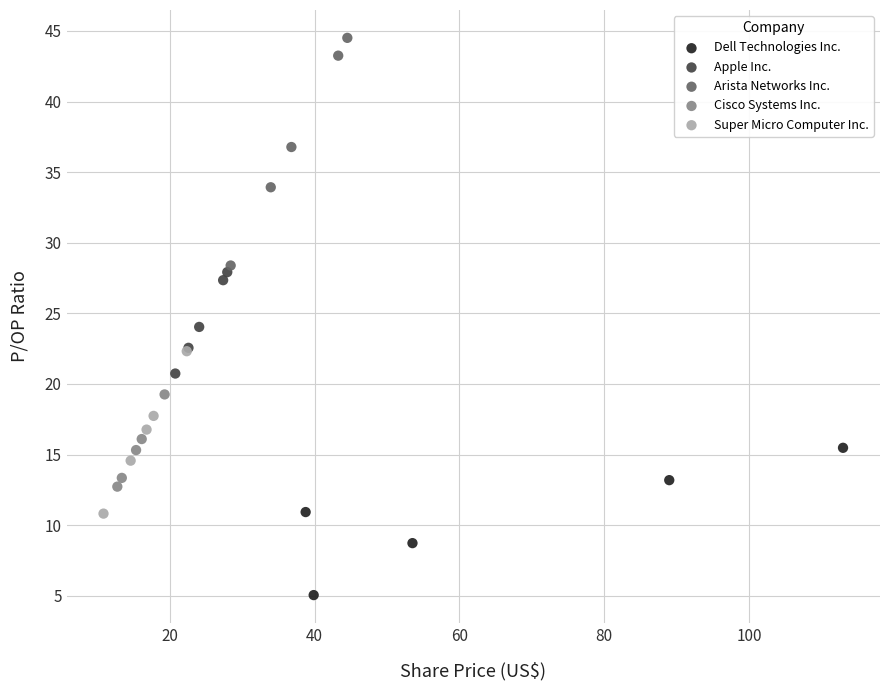

Which series has the widest spread of Y values?

Arista Networks Inc.